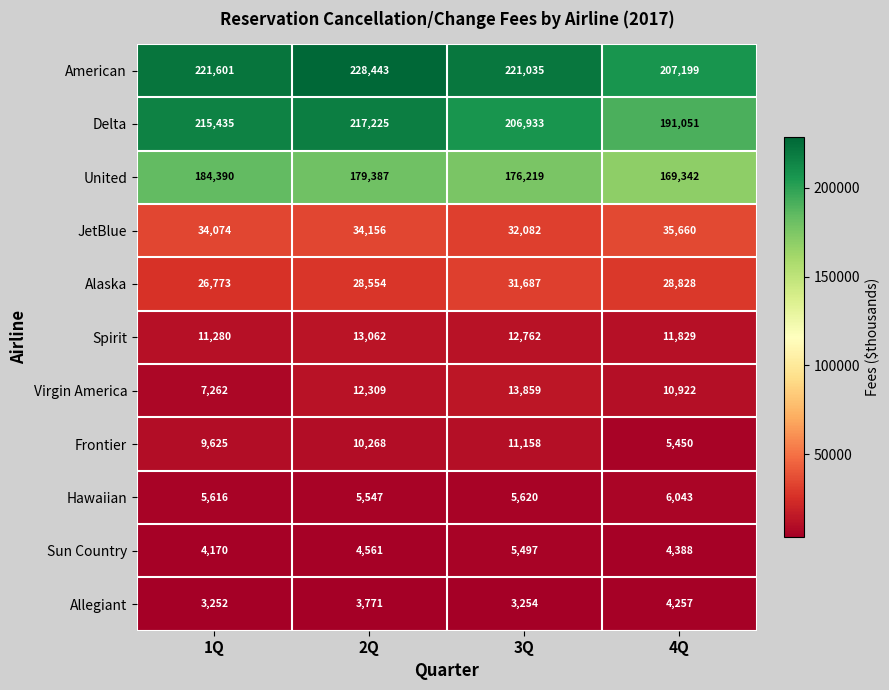

Count the number of data series in this chart.

11